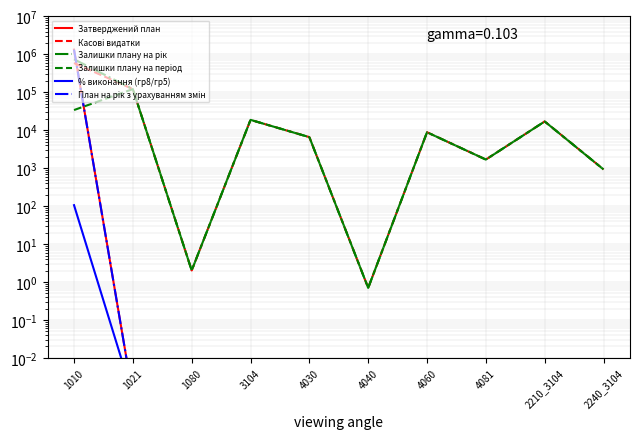

What are all the series names shown in the legend?

Затверджений план, Касові видатки, Залишки плану на рік, Залишки плану на період, % виконання (гр8/гр5), План на рік з урахуванням змін